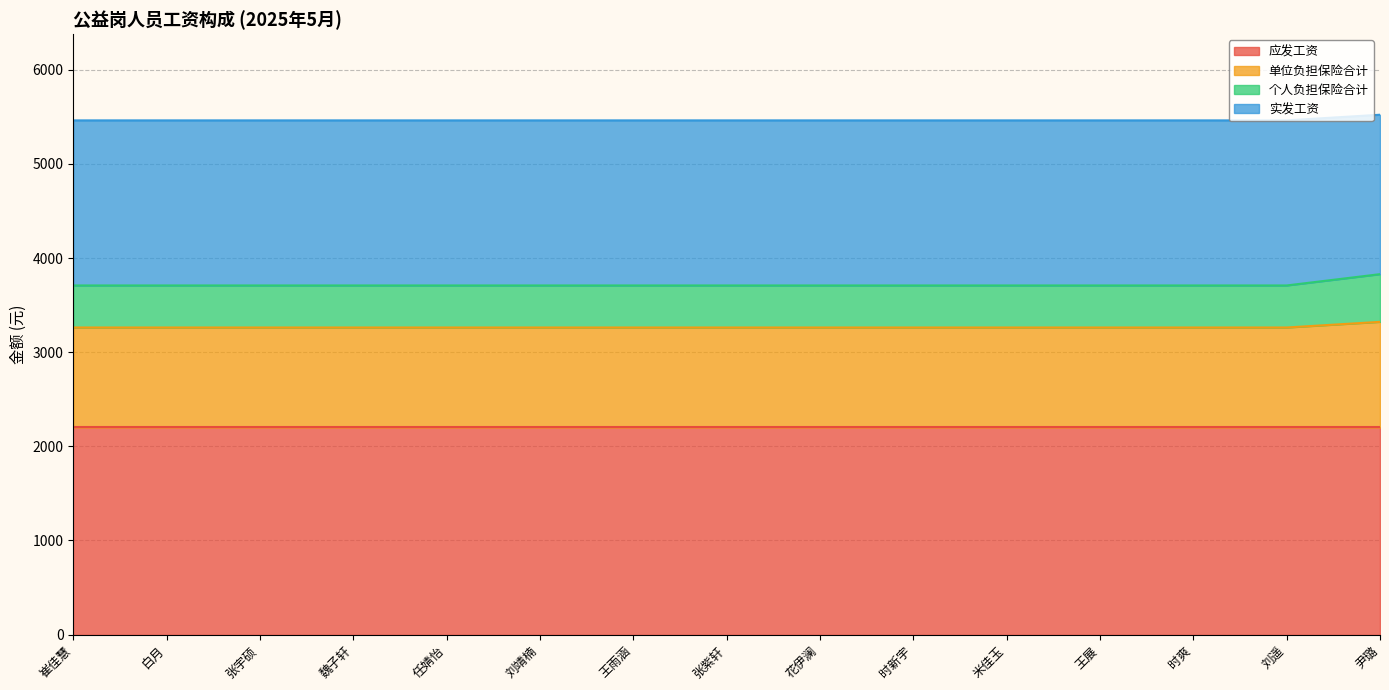

What is the spread (max minus min) of values at 白月?

2200.0